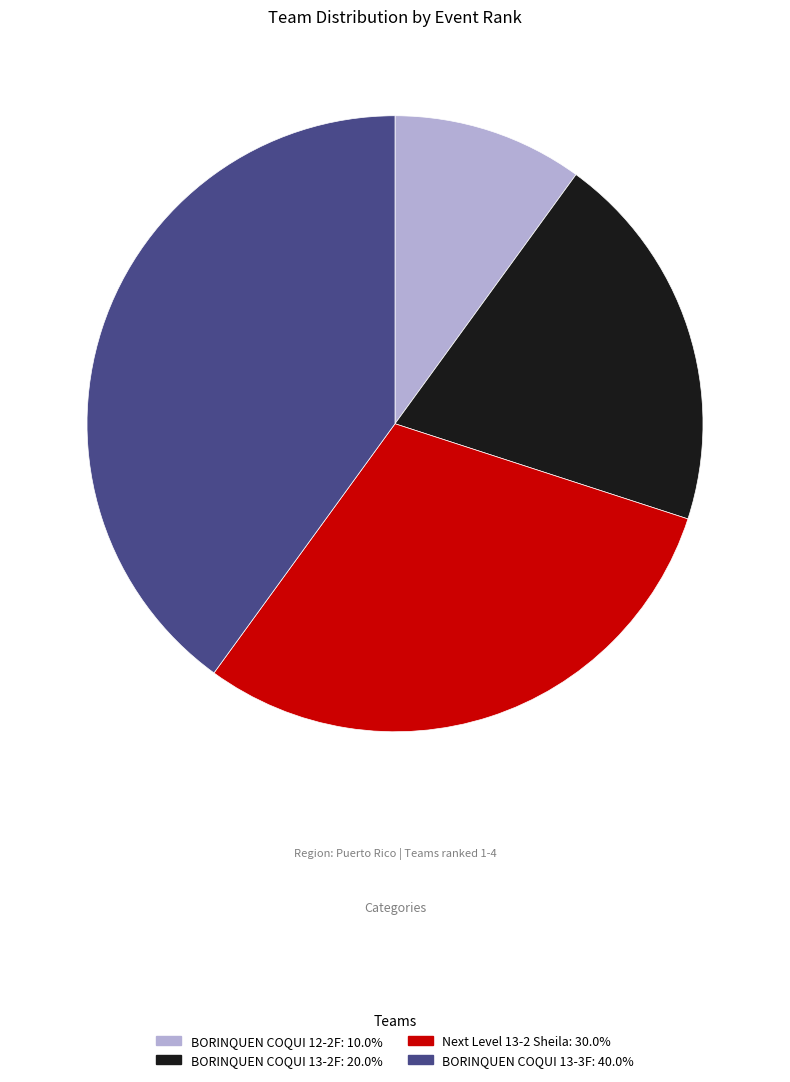

Count the number of slices in the pie.

4